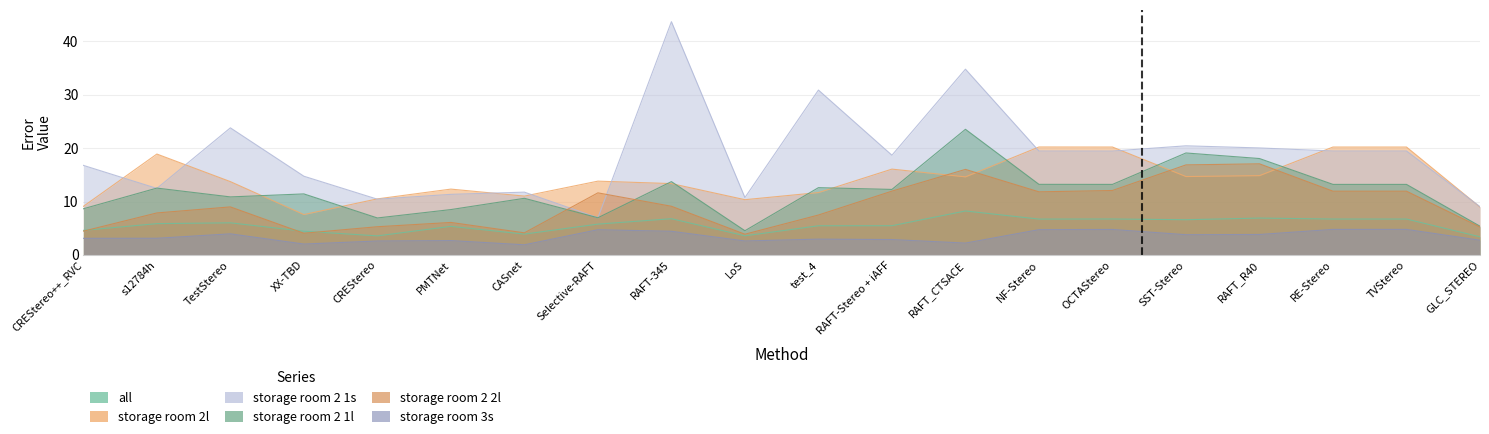

What is the sum of all storage room 2 1l values?

238.5